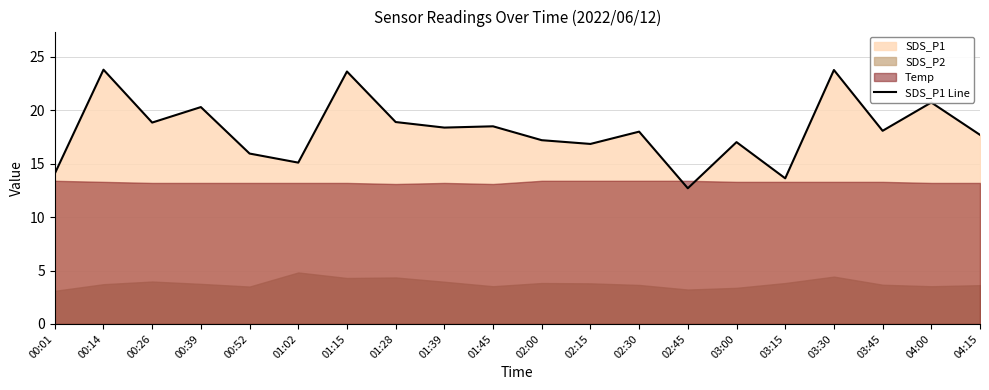

What is the difference between the maximum and second lowest values?

10.2